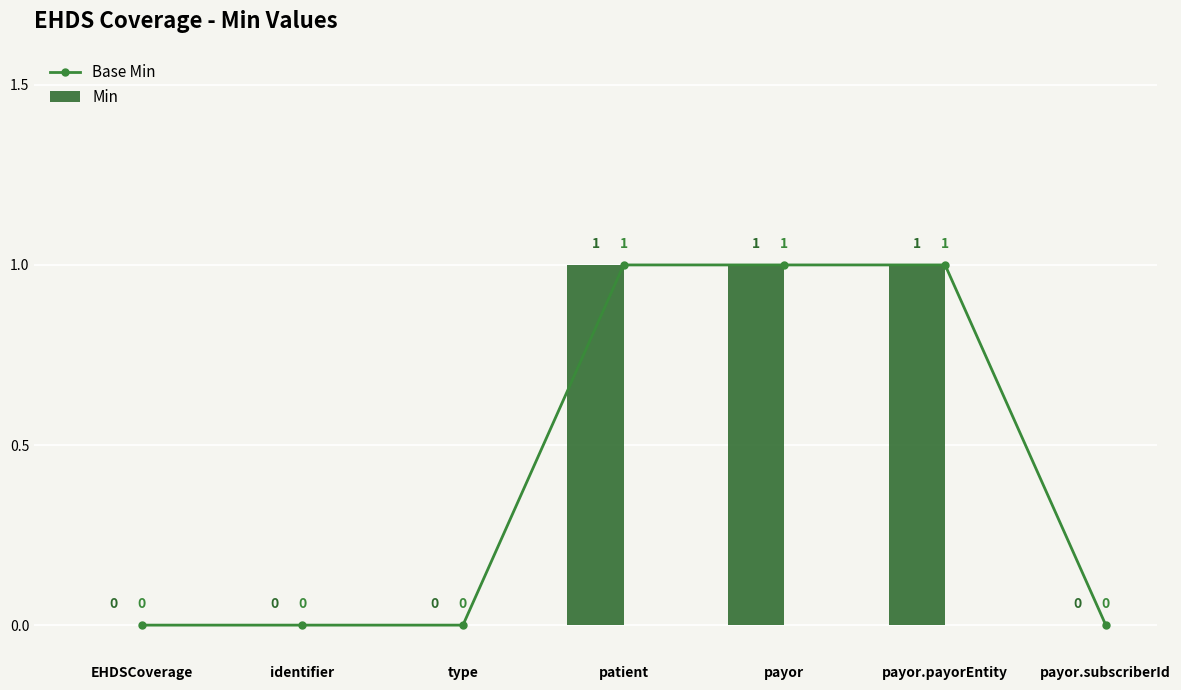

Which category has the lowest value in the Base Min series?

EHDSCoverage